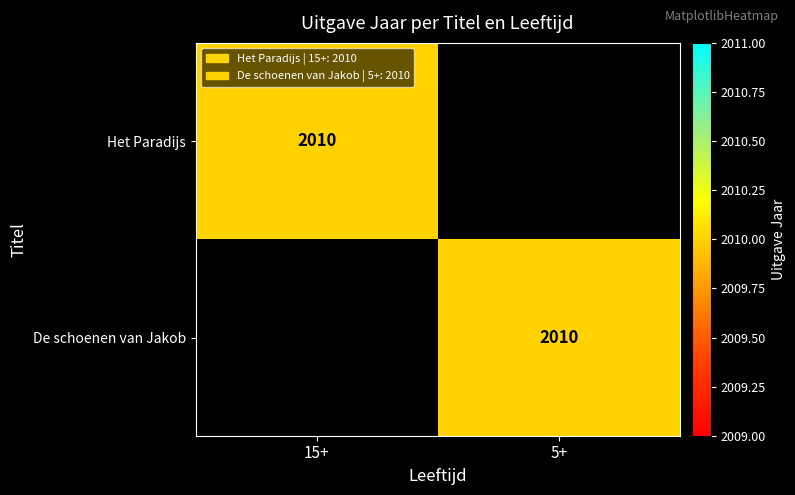

True or false: De schoenen van Jakob has a value of 2010 at 5+.

True